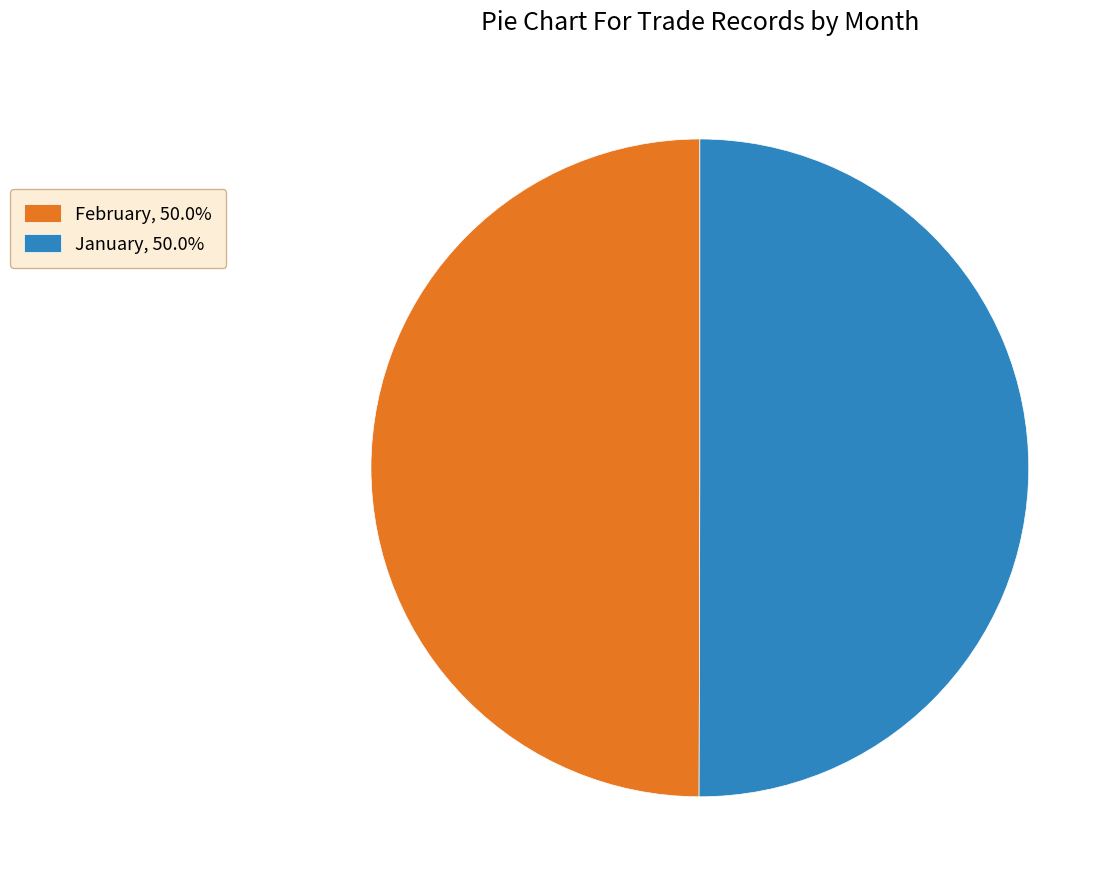

Is the sum of February, 50.0% and January, 50.0% greater than half?

Yes